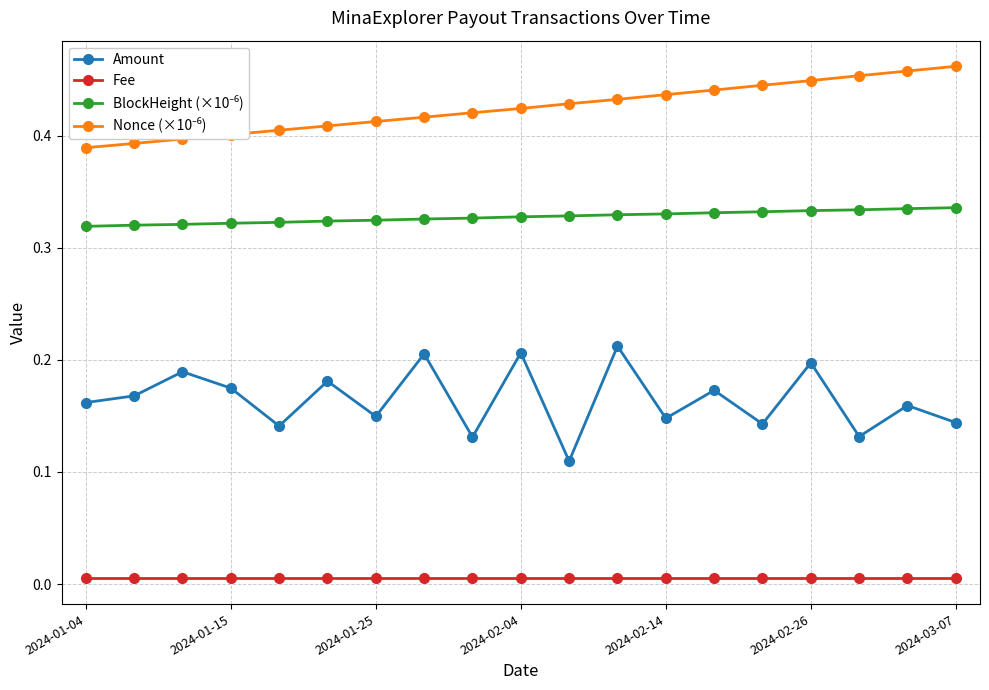

True or false: Fee and Amount cross at least once.

False